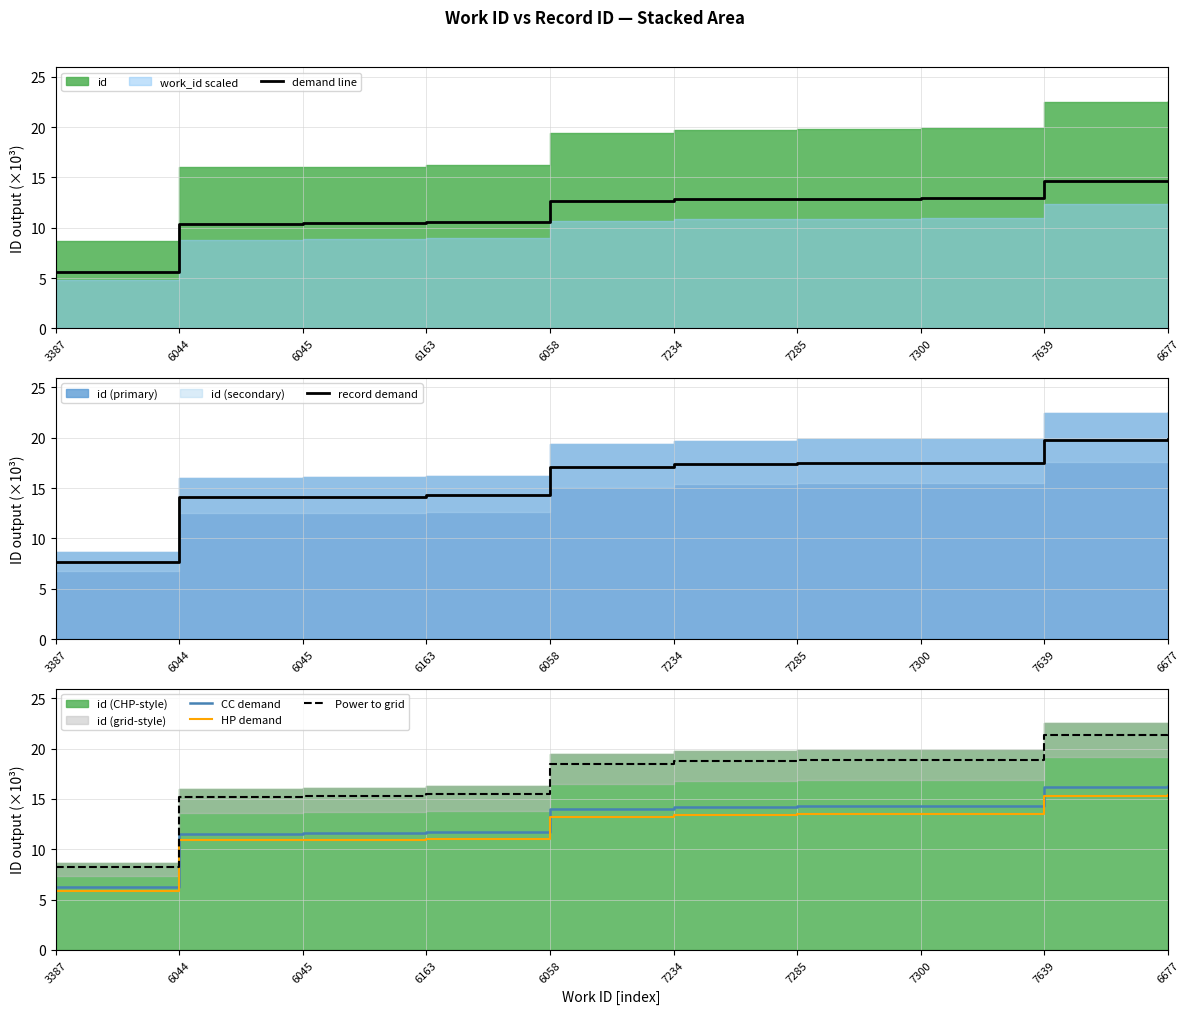

What value does the demand line series have at 7285?

12.9